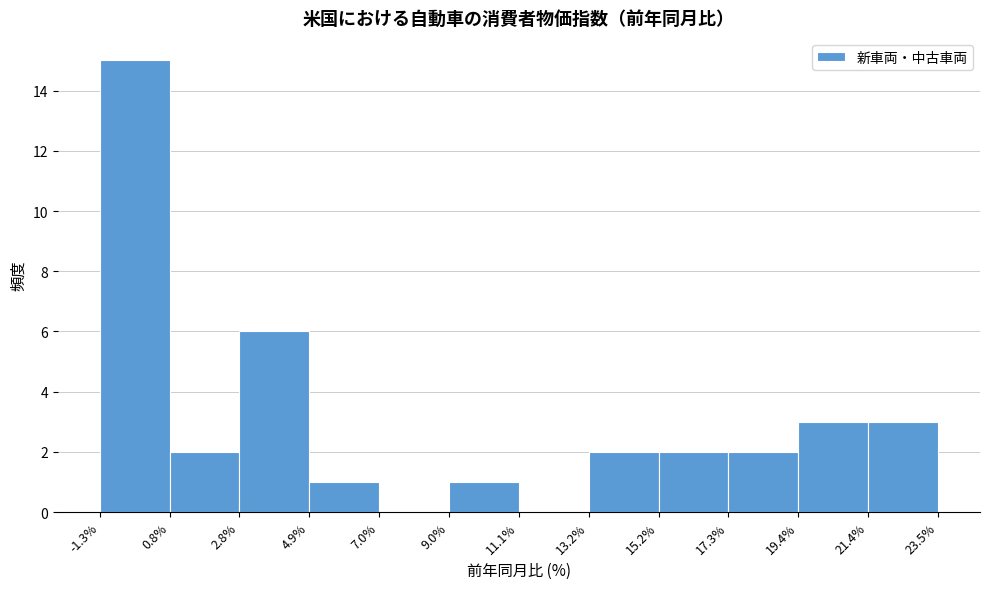

Reading left to right, list every bar in this chart as the range it spans on the x-axis followed by its height. The values are not printed on the chart, so give them approximately, as read against the axis.

-1.3% to 0.8%: 15
0.8% to 2.8%: 2
2.8% to 4.9%: 6
4.9% to 7.0%: 1
7.0% to 9.0%: 0
9.0% to 11.1%: 1
11.1% to 13.2%: 0
13.2% to 15.2%: 2
15.2% to 17.3%: 2
17.3% to 19.4%: 2
19.4% to 21.4%: 3
21.4% to 23.5%: 3